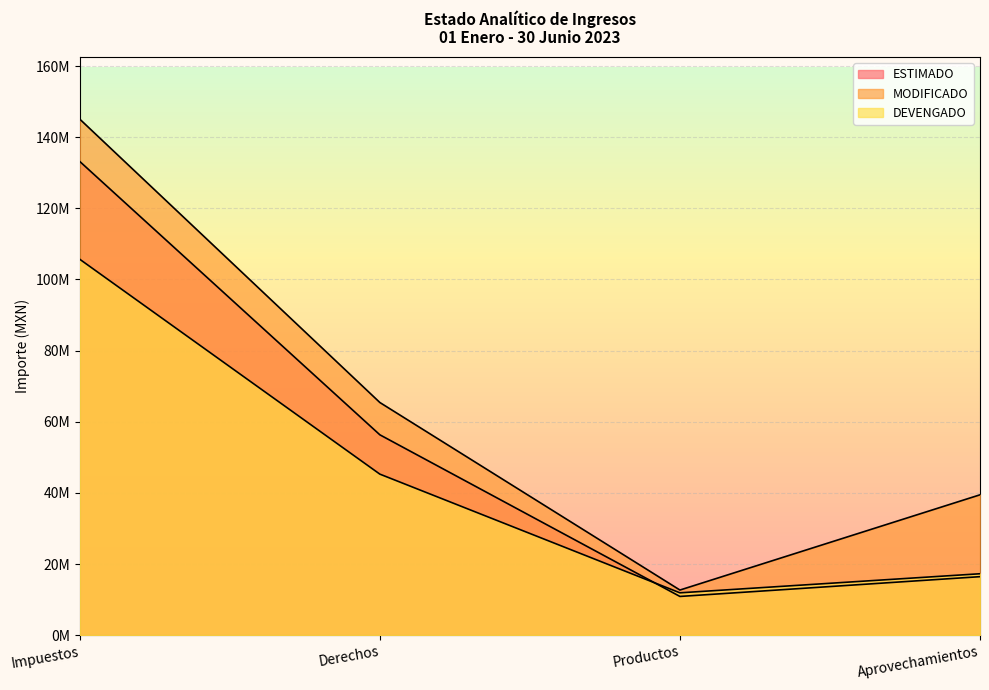

After their last crossing, which series has the higher values: ESTIMADO or DEVENGADO?

DEVENGADO